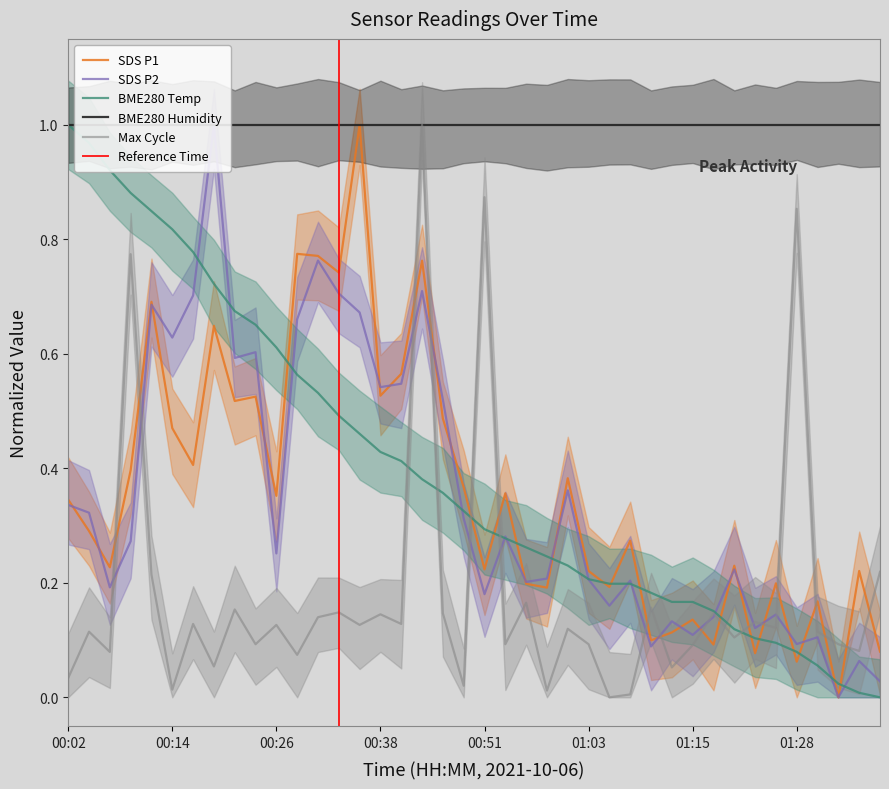

Read the SDS_P2 value at 01:25.

0.1